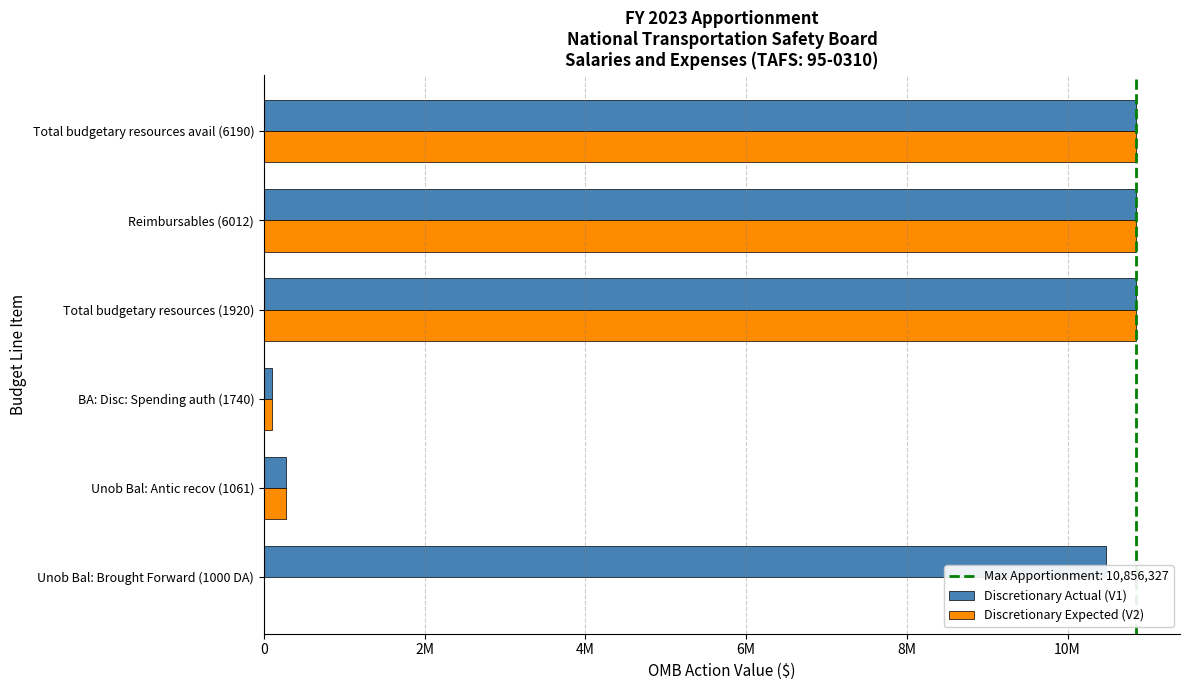

At how many categories does at least one series exceed 1174950?

4